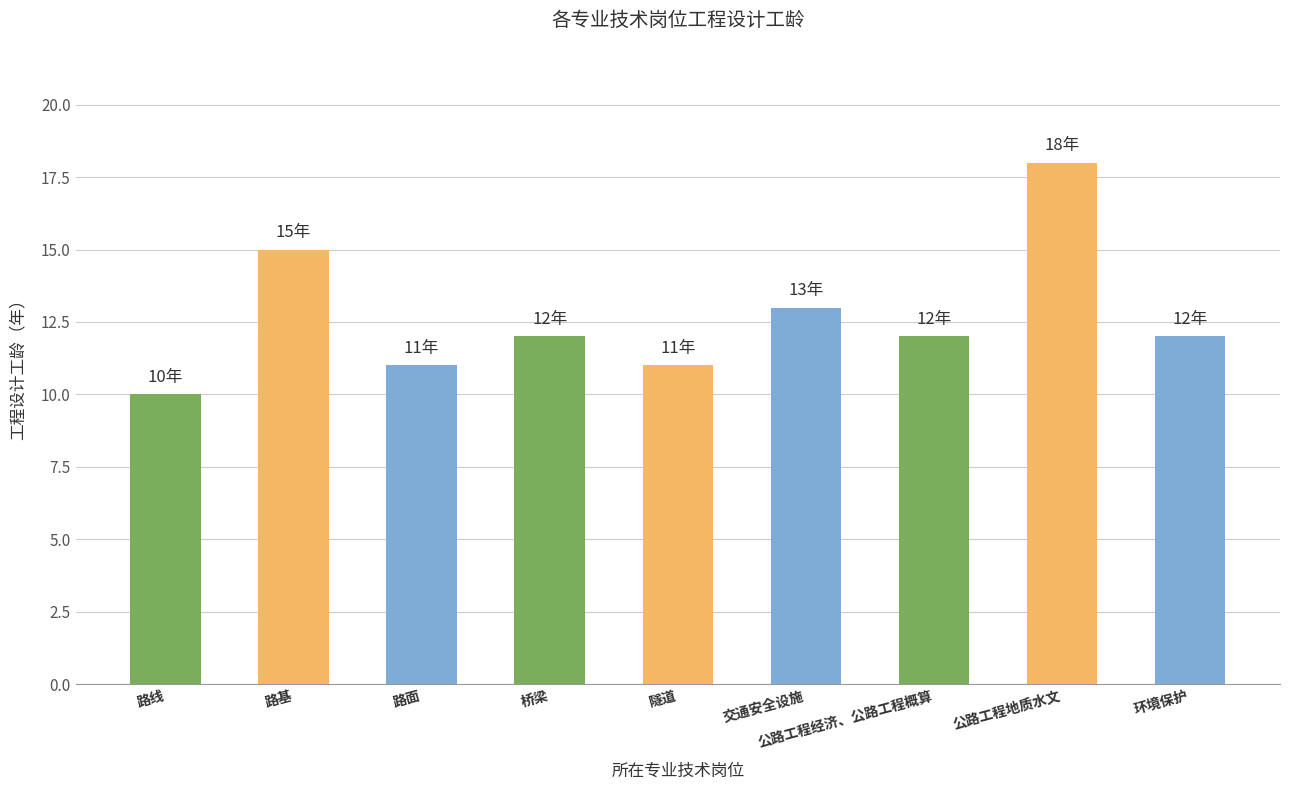

Between 路面 and 交通安全设施, which is larger?

交通安全设施